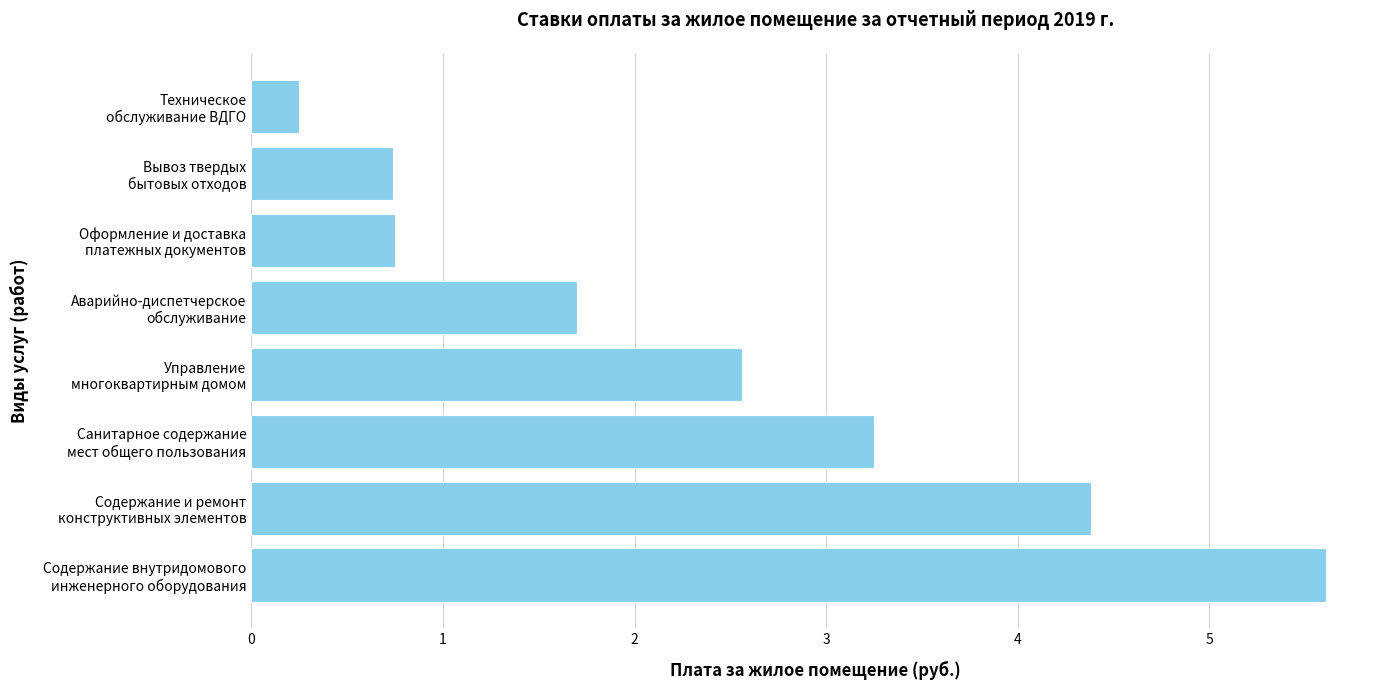

What is the difference between the maximum and minimum values?

5.4